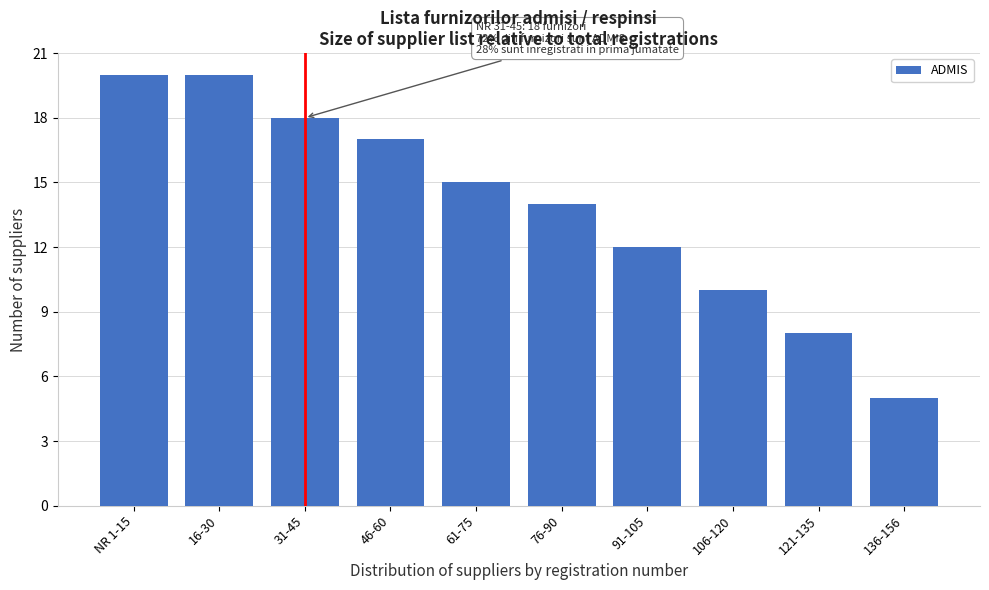

Reading left to right, extract all data points from this chart.

20	20	18	17	15	14	12	10	8	5